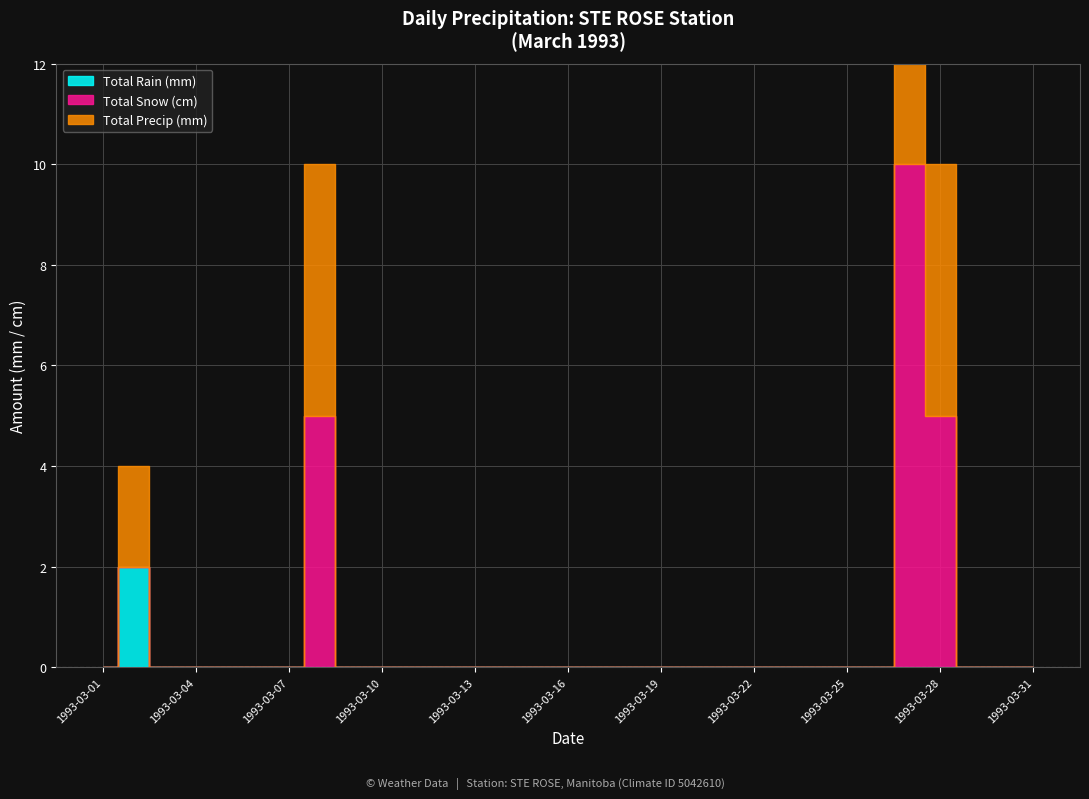

Which series has the largest total across all categories?

Total Precip (mm)